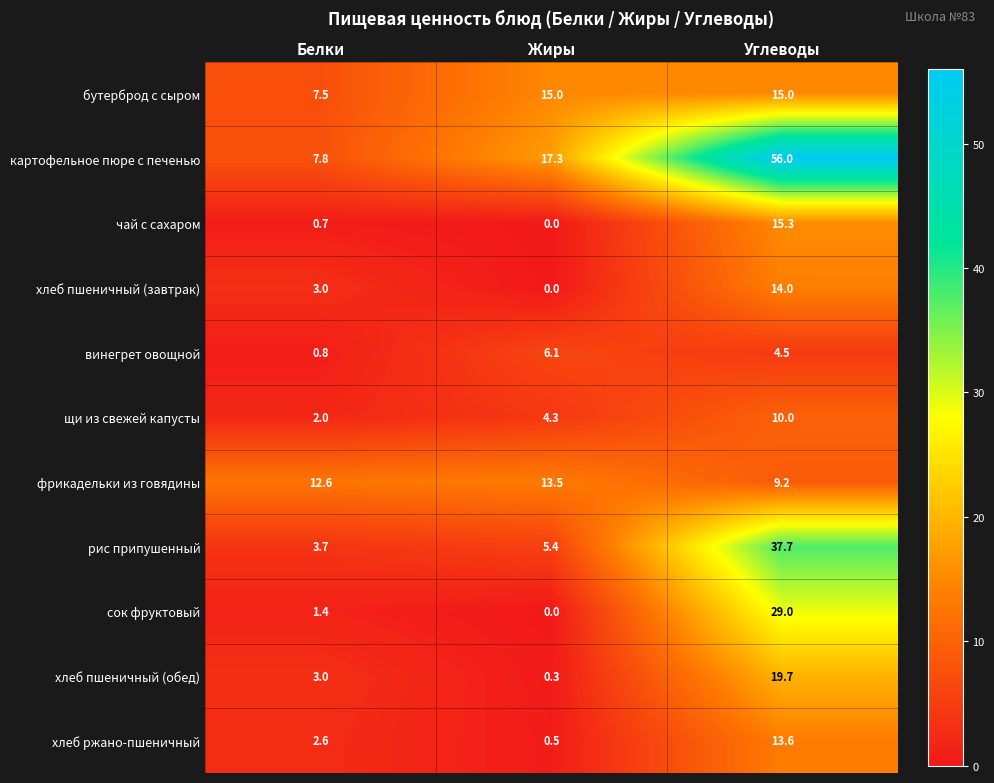

Which series changed the most between Белки and Жиры?

картофельное пюре с печенью